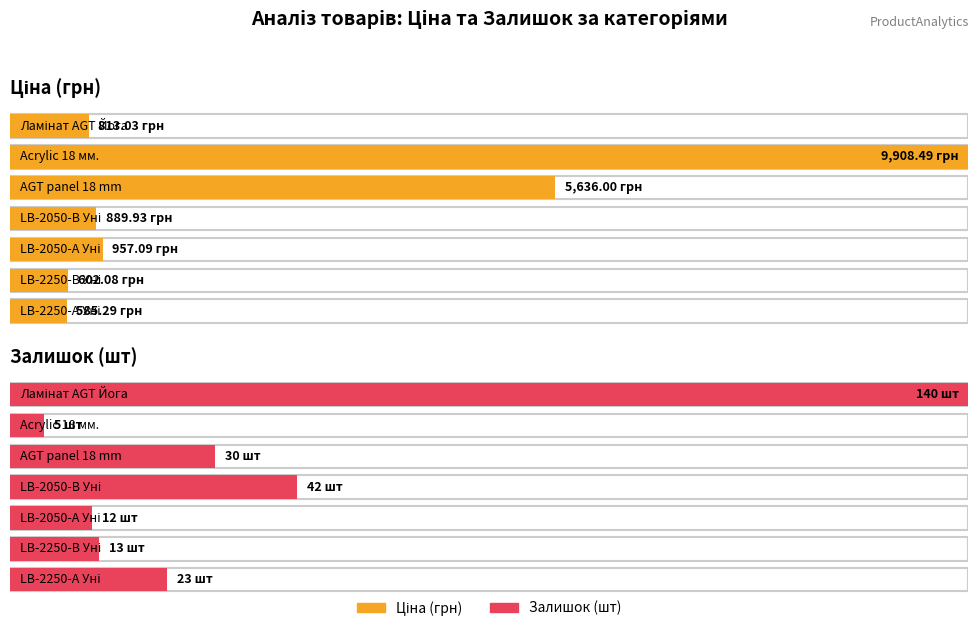

What is the difference between the maximum and minimum values in the Ціна series?

9323.2